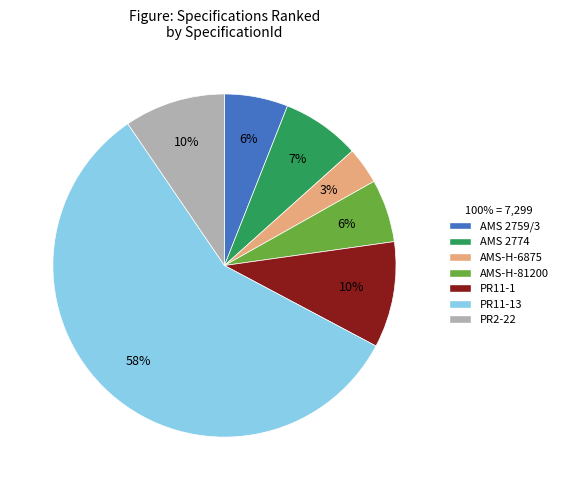

Is there a majority slice in this chart?

Yes